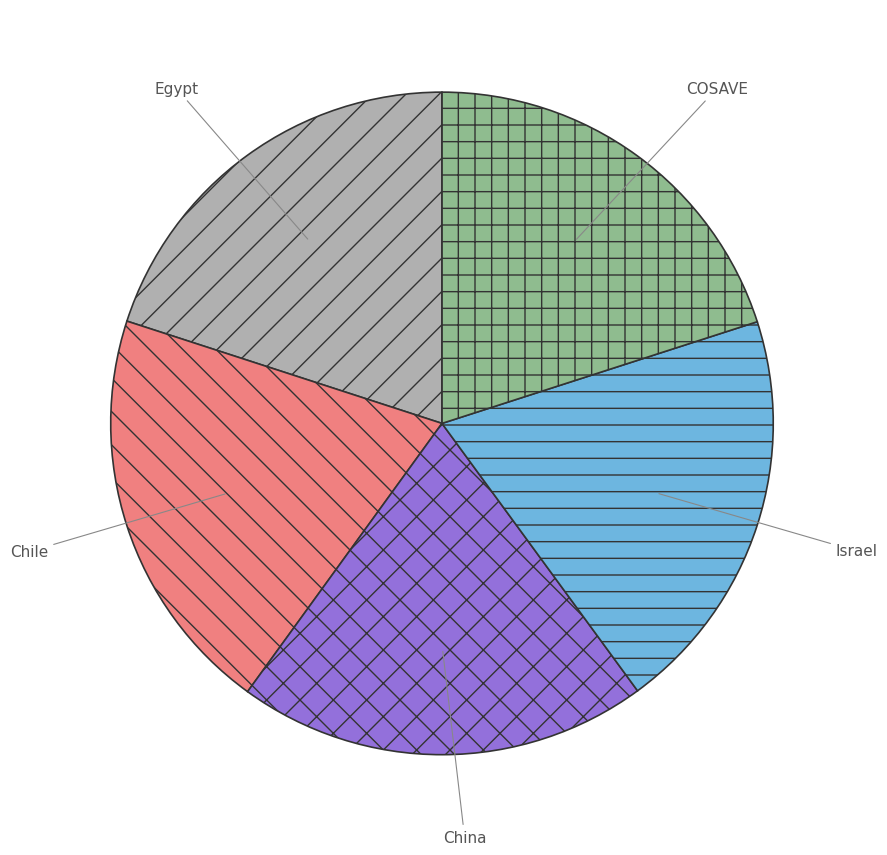

How many segments does this pie chart have?

5